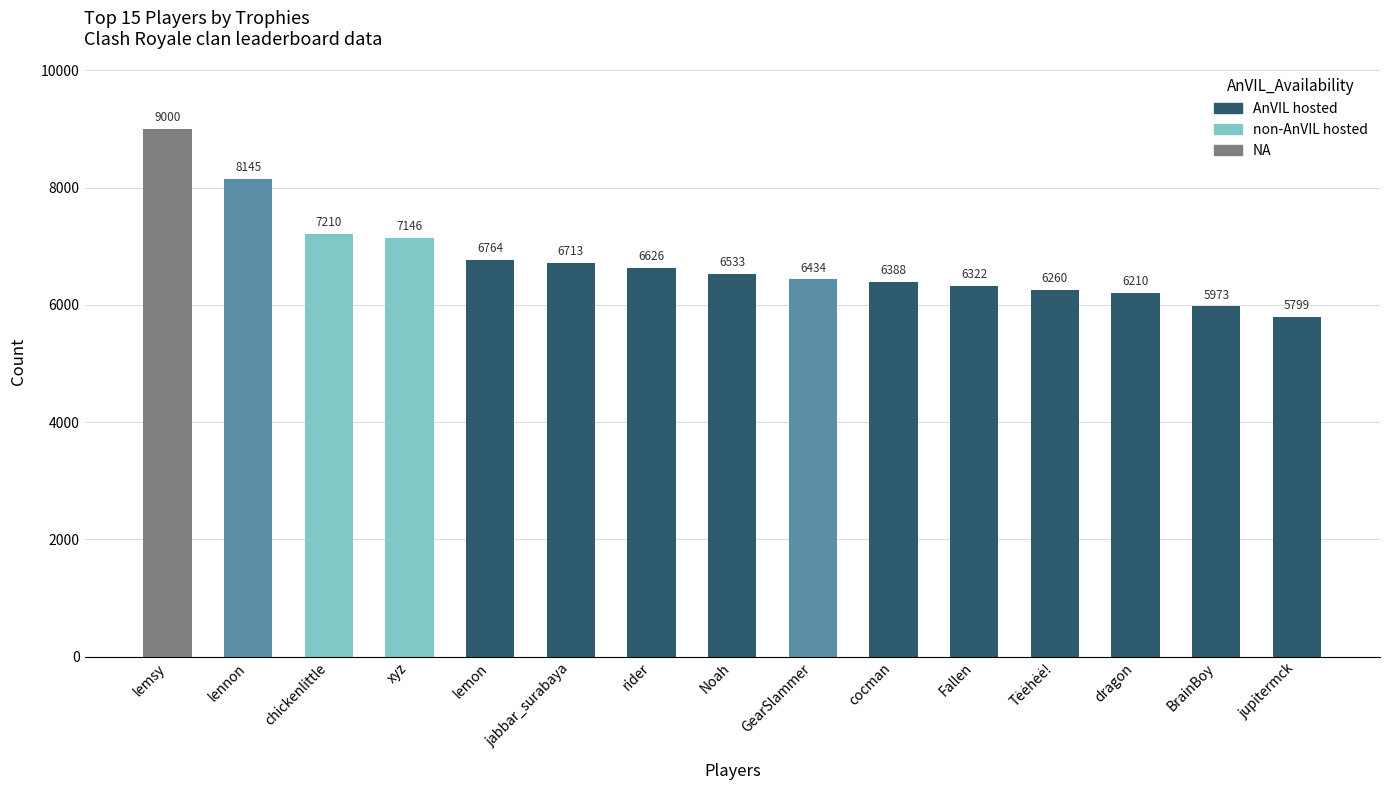

Count the number of data series in this chart.

1